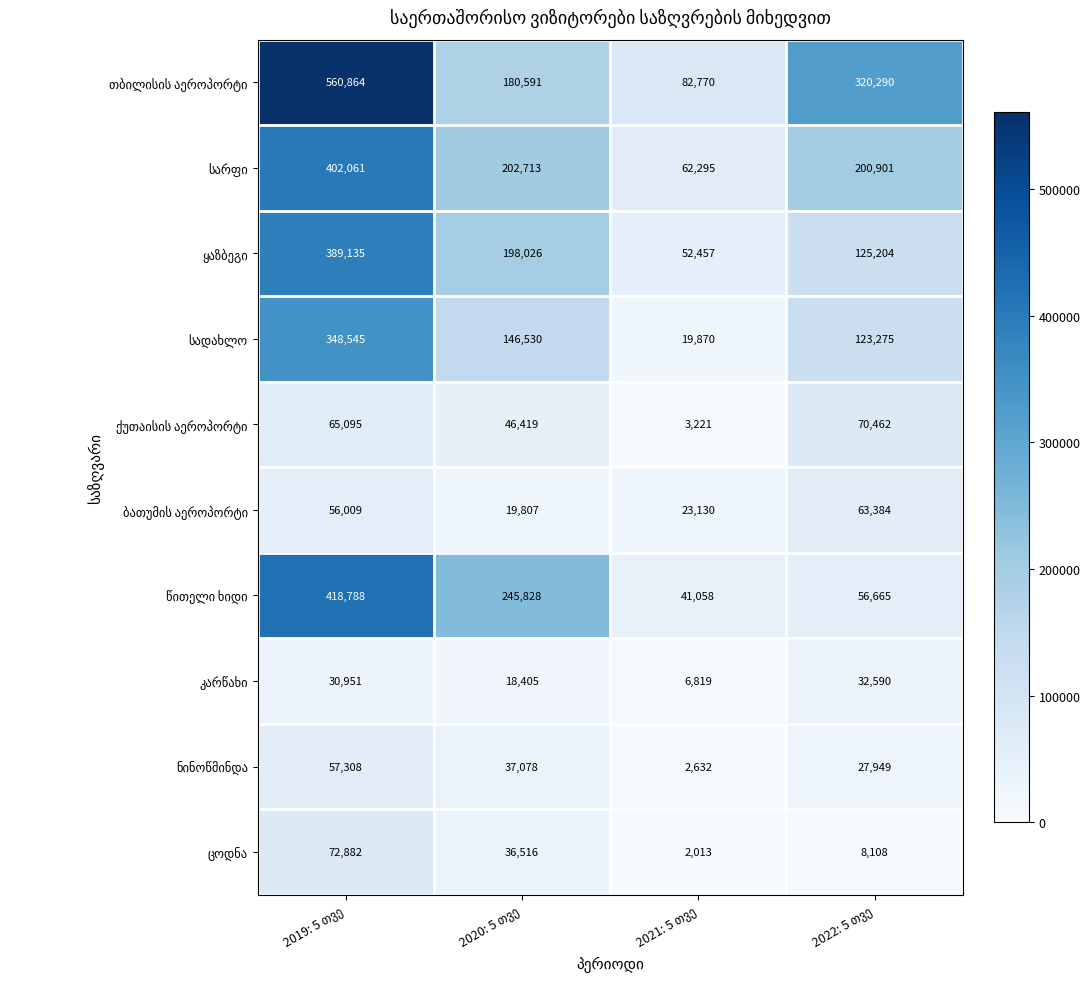

What is the smallest value displayed?

2013